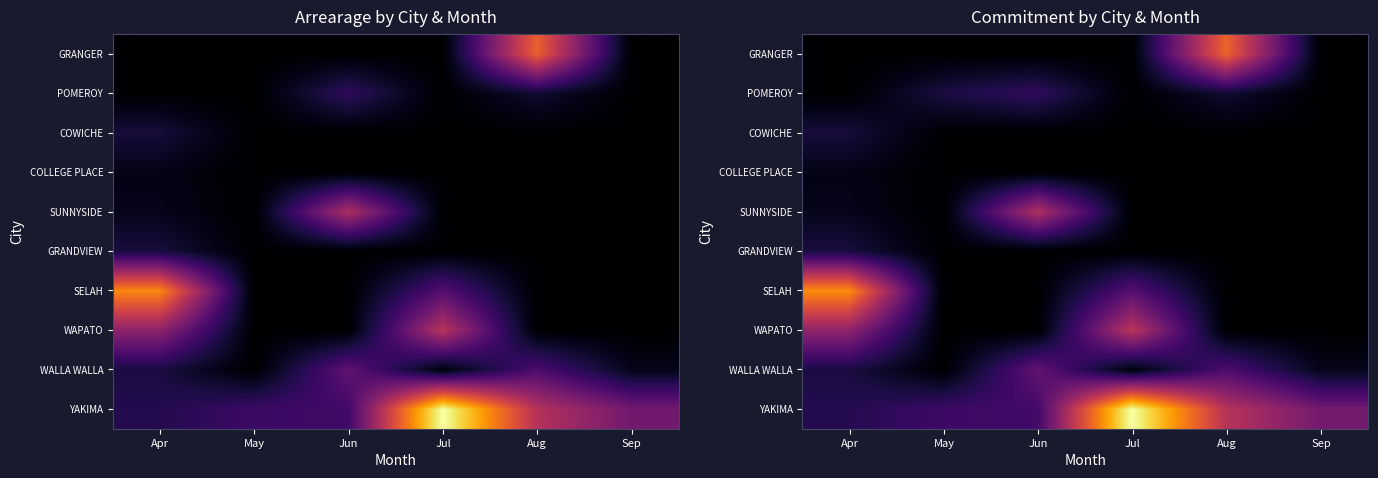

True or false: SELAH has a value of -886.5 at Sep.

False